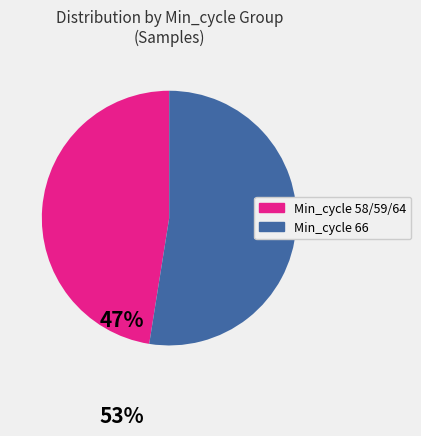

Is there a majority slice in this chart?

Yes